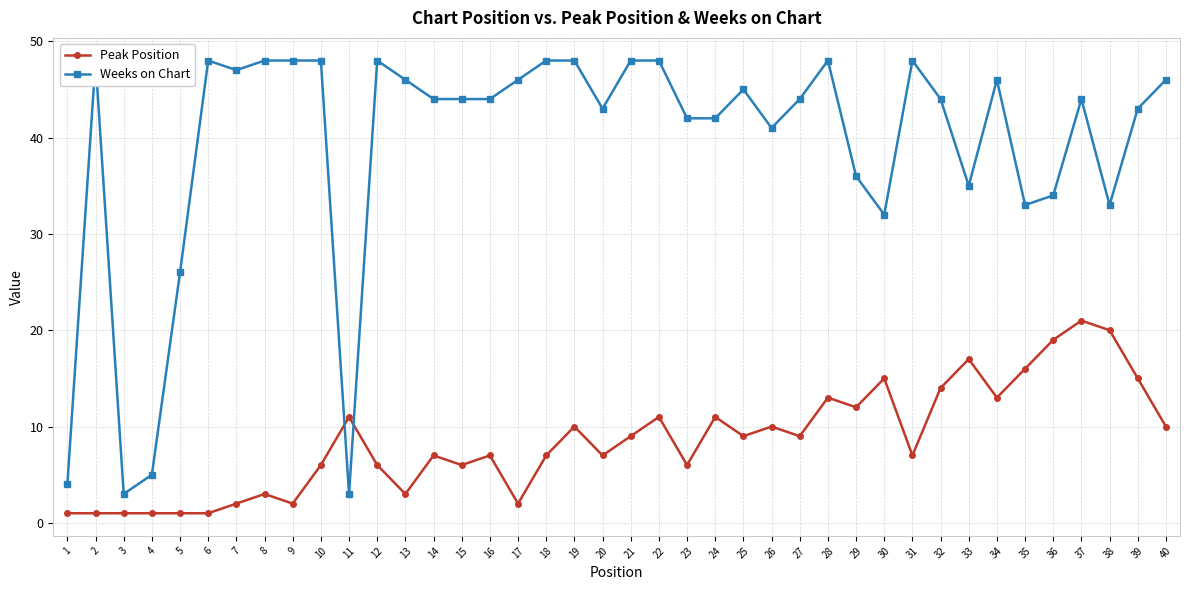

What is the difference between the maximum and minimum values in the Peak Position series?

20